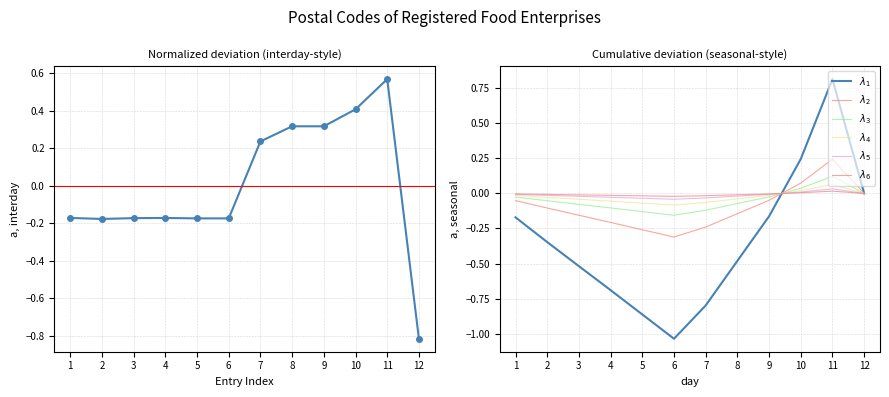

Where is the data nearest to the value 0?

1